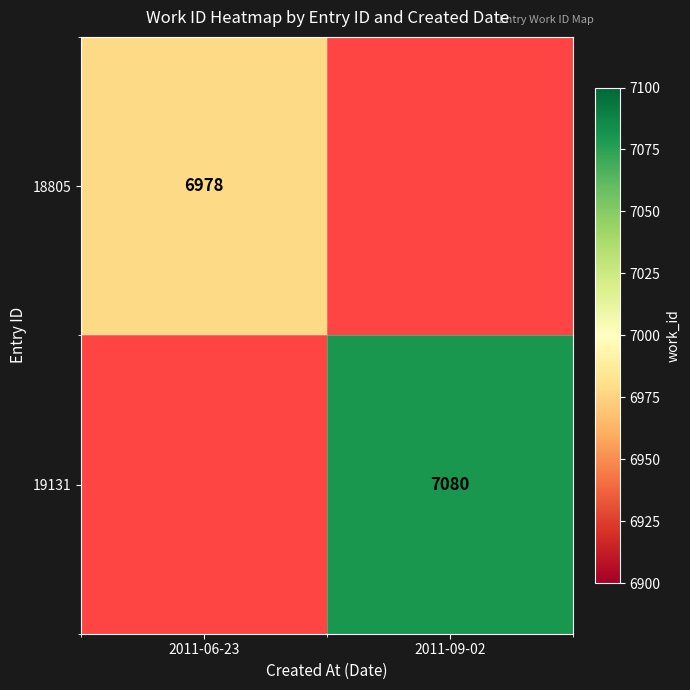

True or false: 19131 has a value of 2902.1 at 2011-09-02.

False